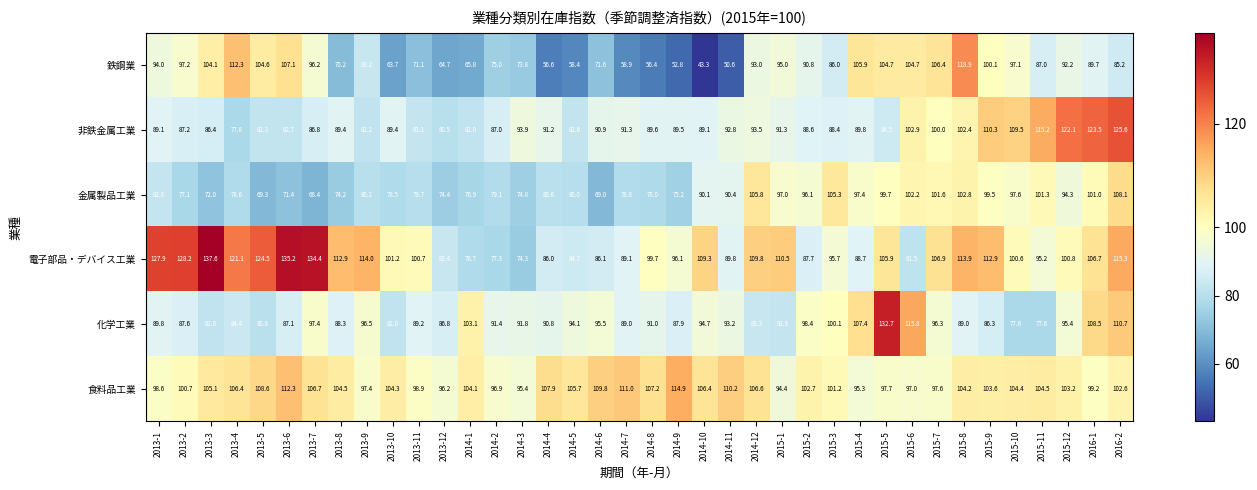

At 2014-4, list the series in order from smallest to largest.

鉄鋼業, 金属製品工業, 電子部品・デバイス工業, 化学工業, 非鉄金属工業, 食料品工業